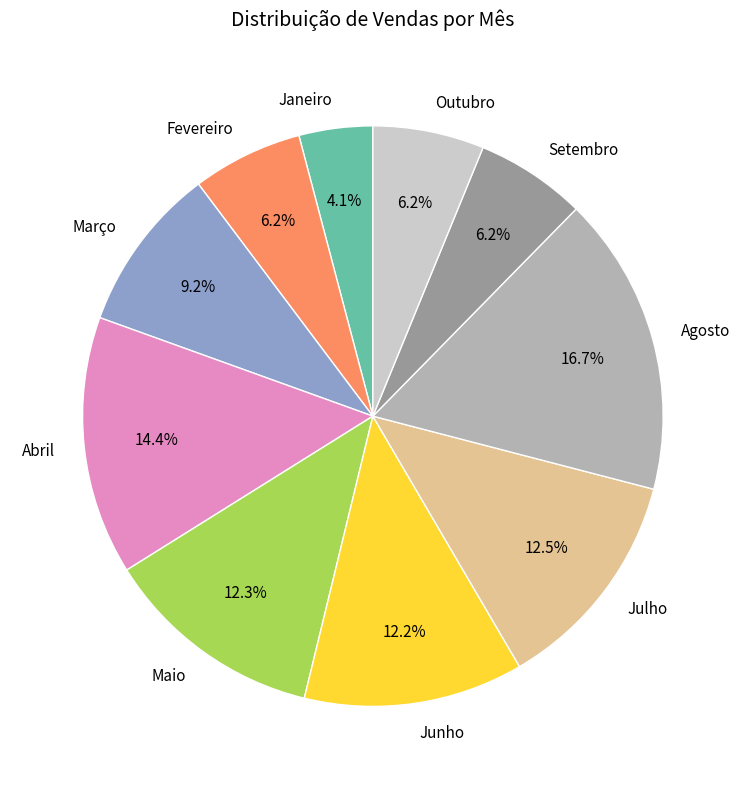

Which category has the smallest portion of the pie?

Janeiro